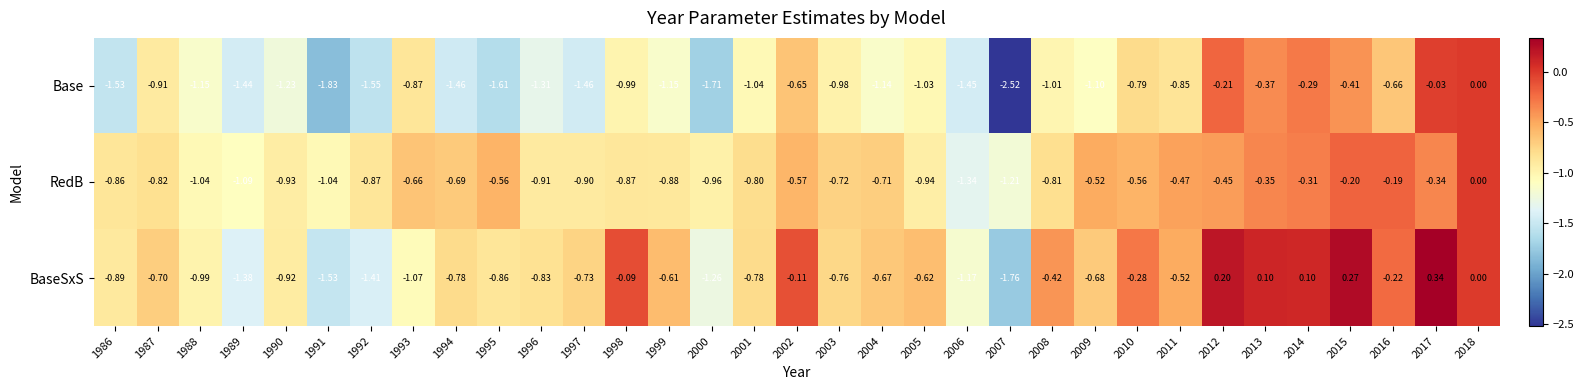

Which series has the widest spread of values?

Base